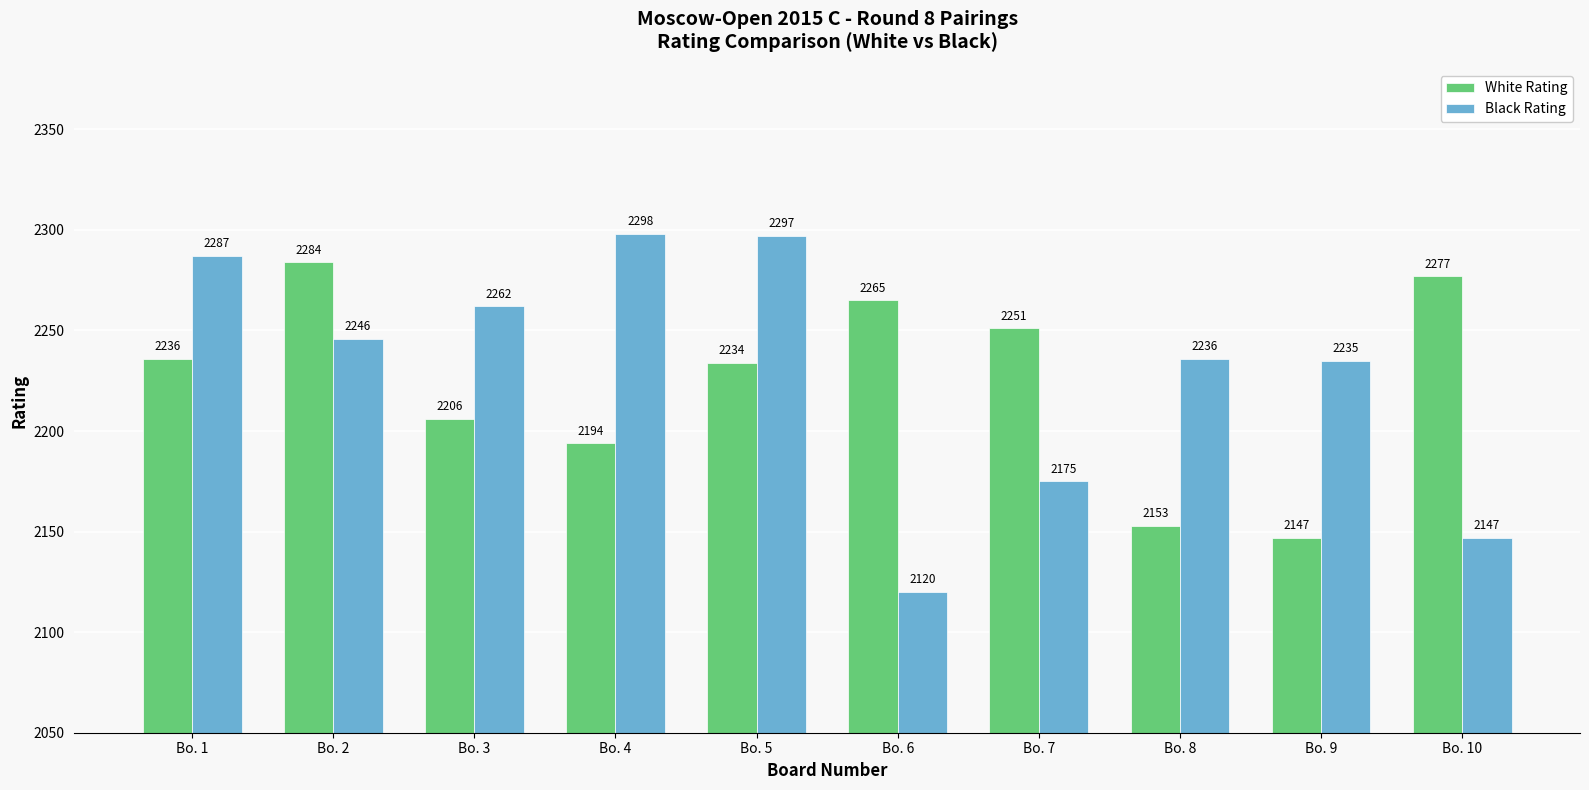

What is the greatest value displayed?

2298